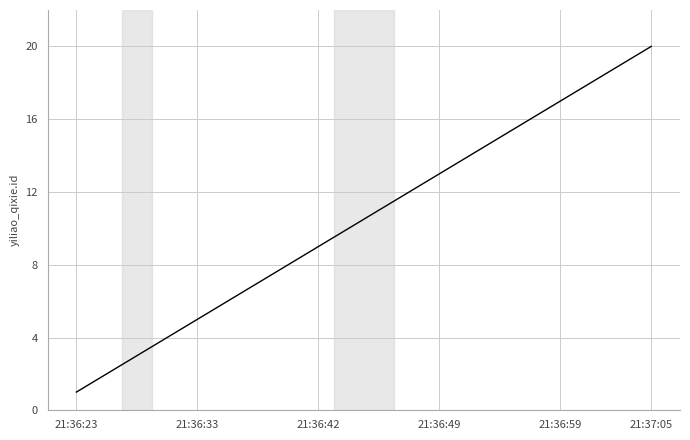

What is the greatest value displayed?

20